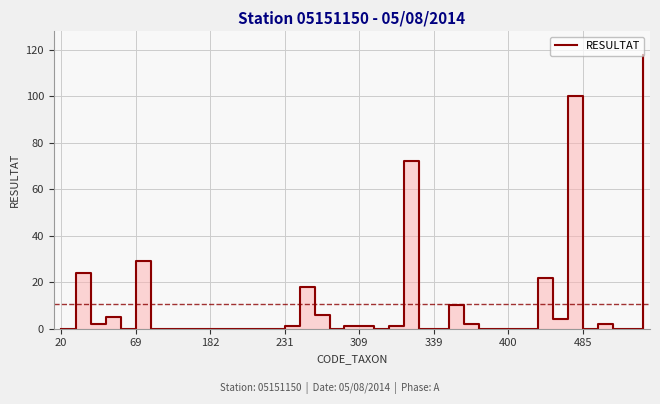

What is the change in value from 339 to 38?

-29